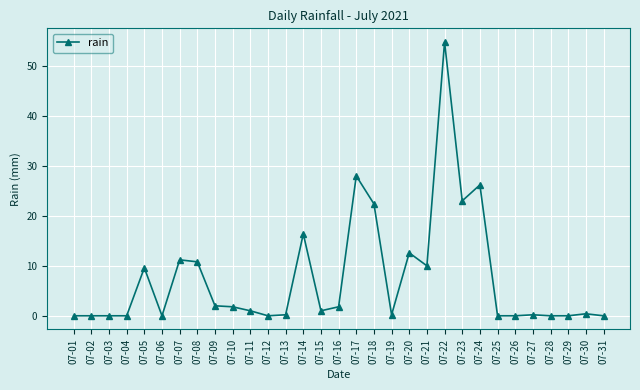

What is the greatest value displayed?

54.8